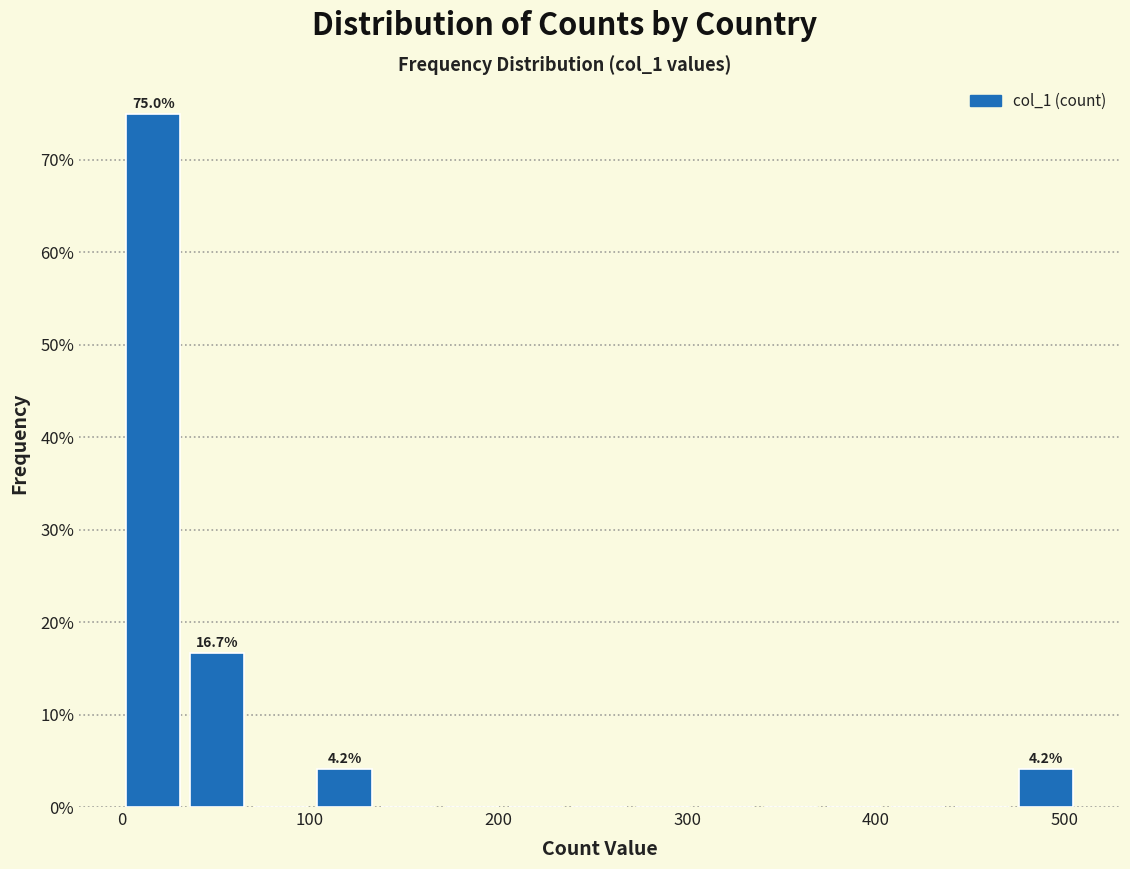

Around what value on the x-axis is the tallest bar? Give the approximate position of its centre, as read against the axis.

20